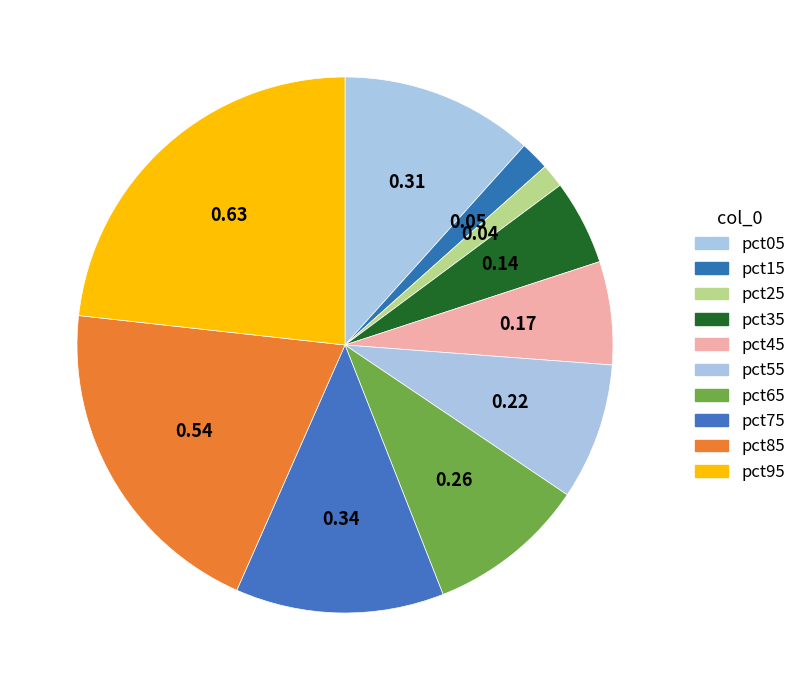

To the nearest percent, what percentage of the pie is pct15?

2%